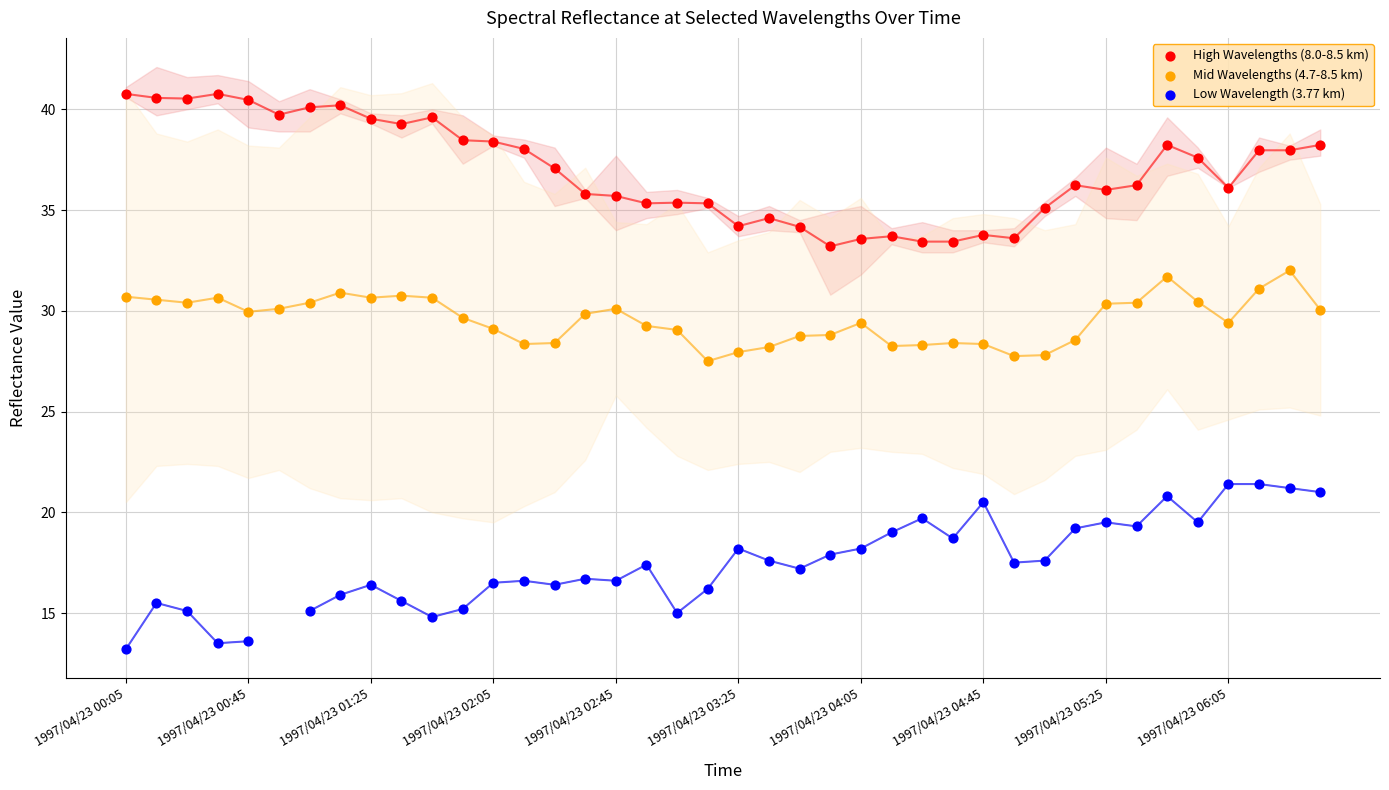

Which series contains the highest Y value?

High Wavelengths (8.0-8.5 km)